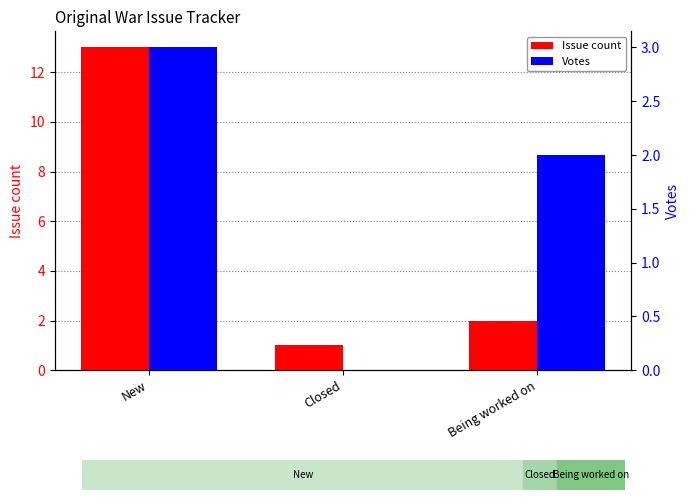

Where is Votes nearest to the value 1?

Closed